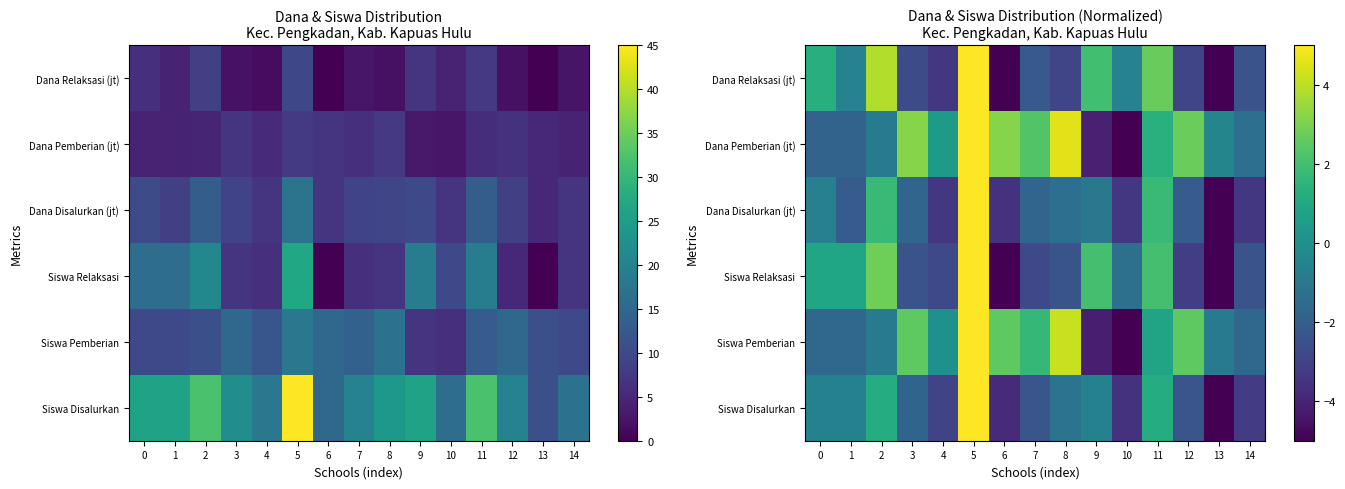

At which category is the sum across all series the highest?

5